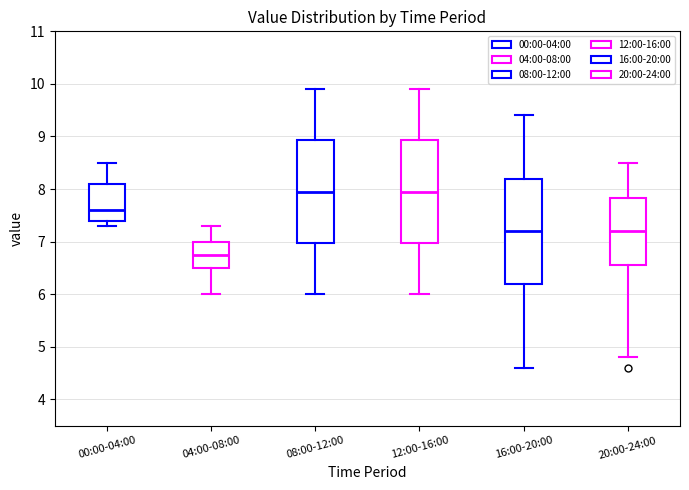

Where is the upper edge of the box for 04:00-08:00 on the y-axis? The values are not printed on the chart, so give them approximately, as read against the axis.

7.0